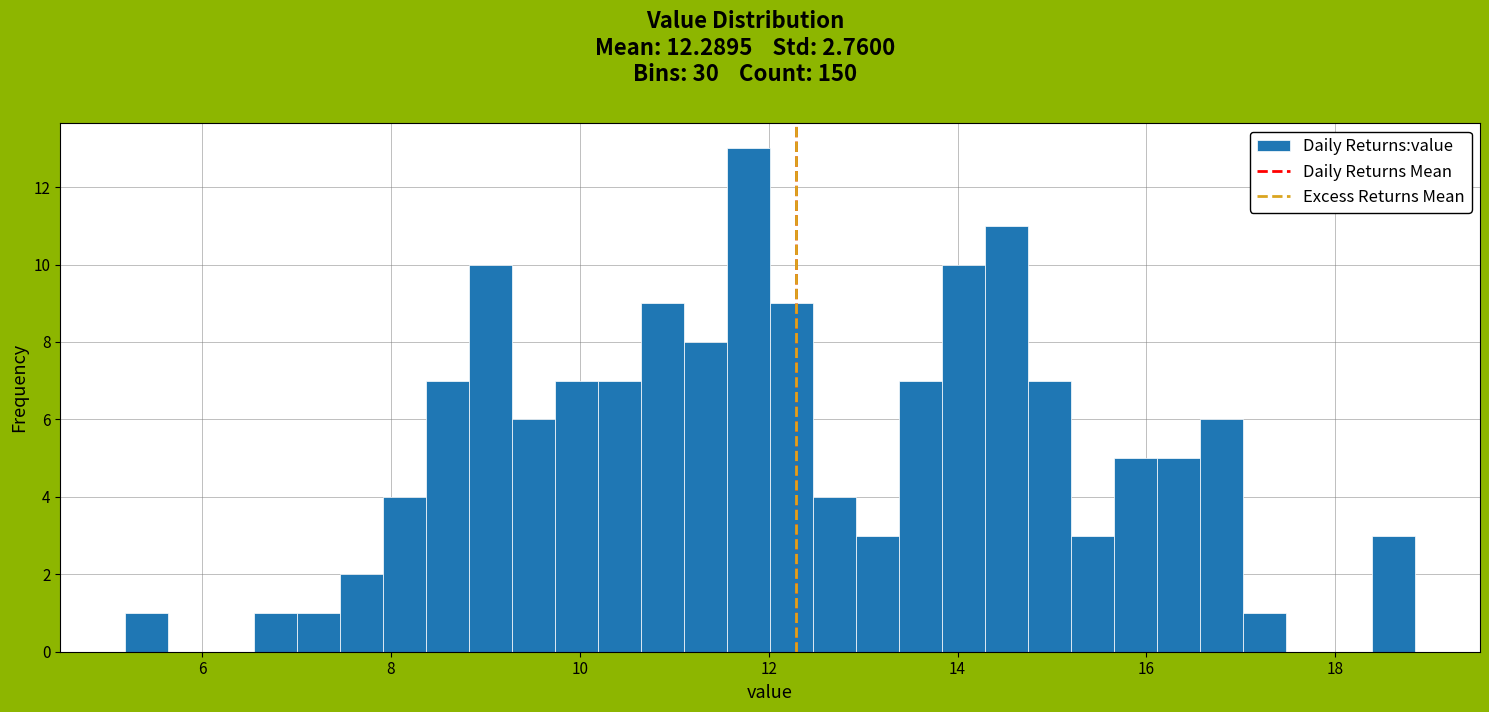

Around what value on the x-axis is the tallest bar? Give the approximate position of its centre, as read against the axis.

11.8